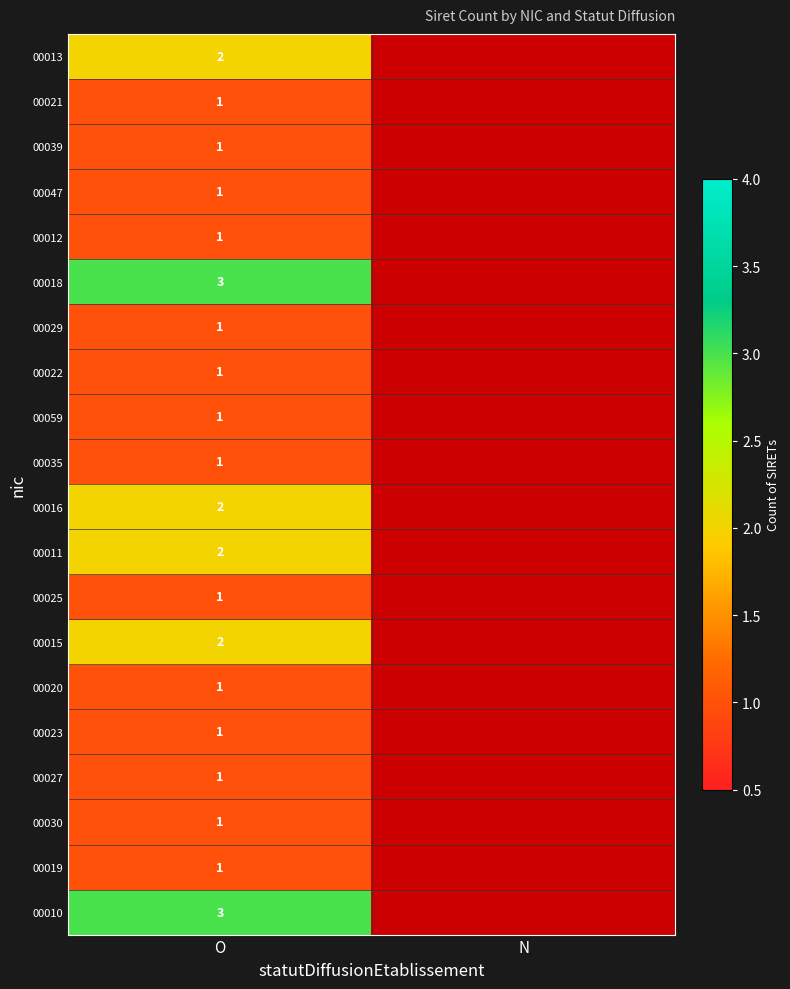

True or false: 00025 has a value of 1 at O.

True